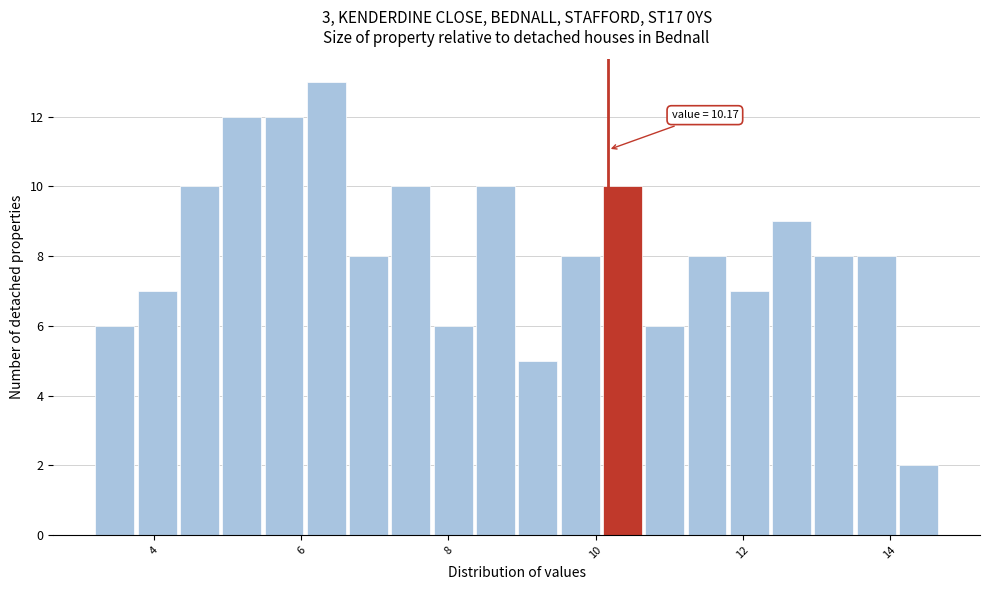

Read against the x-axis, roughly where is the centre of the tallest bar?

6.4